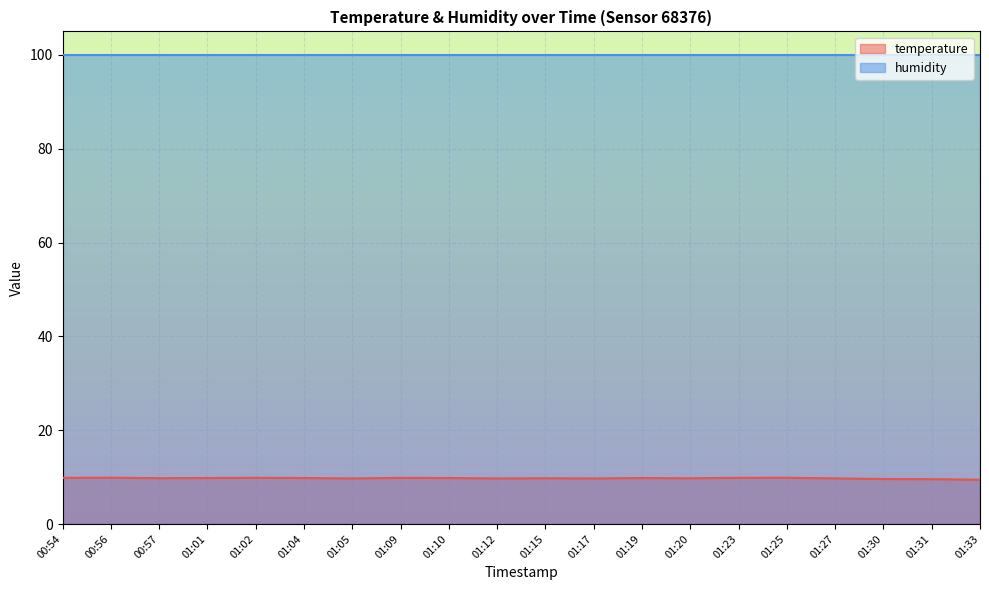

Rank the categories by value from highest to lowest.

00:56, 01:25, 01:02, 01:23, 00:54, 01:09, 01:01, 01:04, 01:10, 01:19, 00:57, 01:15, 01:20, 01:27, 01:05, 01:12, 01:17, 01:30, 01:31, 01:33